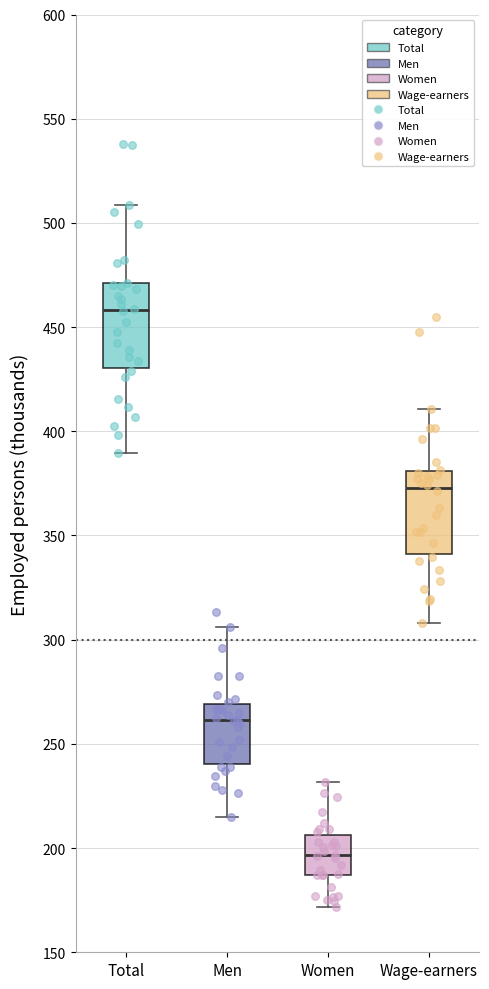

Reading left to right, read every box against the y-axis: the position of its median line, the range the box covers, and the ends of its whiskers. The values are not printed on the chart, so give them approximately, as read against the axis.

Total: median 460, box 430 to 470, whiskers 390 to 510
Men: median 260, box 240 to 270, whiskers 215 to 305
Women: median 195, box 185 to 205, whiskers 170 to 230
Wage-earners: median 375, box 340 to 380, whiskers 310 to 410